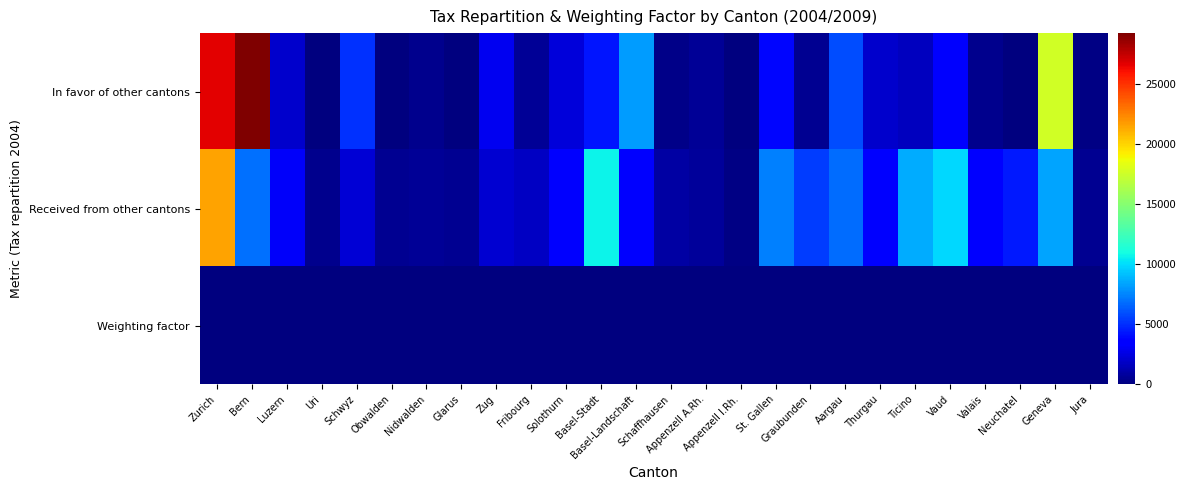

Reading left to right, list all the values displayed in this chart.

In favor of other cantons: Zurich=26651.6	Bern=29279.1	Luzern=2003.8	Uri=82.8	Schwyz=5072.1	Obwalden=78.3	Nidwalden=404.7	Glarus=25.5	Zug=2906.8	Fribourg=680.8	Solothurn=2384.1	Basel-Stadt=4271.3	Basel-Landschaft=8182.9	Schaffhausen=241.8	Appenzell A.Rh.=574.8	Appenzell I.Rh.=16.2	St. Gallen=3868.2	Graubunden=492.7	Aargau=5849.7	Thurgau=2047.0	Ticino=1693.9	Vaud=3273.8	Valais=454.8	Neuchatel=0.0	Geneva=17635.4	Jura=178.7
Received from other cantons: Zurich=21595.6	Bern=6966.4	Luzern=3164.2	Uri=440.4	Schwyz=2267.3	Obwalden=479.4	Nidwalden=630.7	Glarus=522.1	Zug=2078.8	Fribourg=1774.2	Solothurn=3494.1	Basel-Stadt=10679.9	Basel-Landschaft=3544.8	Schaffhausen=977.1	Appenzell A.Rh.=780.9	Appenzell I.Rh.=155.7	St. Gallen=7414.8	Graubunden=5474.0	Aargau=6797.7	Thurgau=3630.6	Ticino=8603.0	Vaud=9845.2	Valais=3769.5	Neuchatel=4368.6	Geneva=8374.1	Jura=521.5
Weighting factor: Zurich=15.6	Bern=19.8	Luzern=15.6	Uri=20.0	Schwyz=11.4	Obwalden=19.4	Nidwalden=12.1	Glarus=17.8	Zug=7.6	Fribourg=17.1	Solothurn=20.4	Basel-Stadt=11.1	Basel-Landschaft=17.2	Schaffhausen=13.6	Appenzell A.Rh.=16.1	Appenzell I.Rh.=14.8	St. Gallen=20.1	Graubunden=18.1	Aargau=17.2	Thurgau=20.1	Ticino=19.9	Vaud=20.8	Valais=26.4	Neuchatel=16.1	Geneva=12.9	Jura=21.5